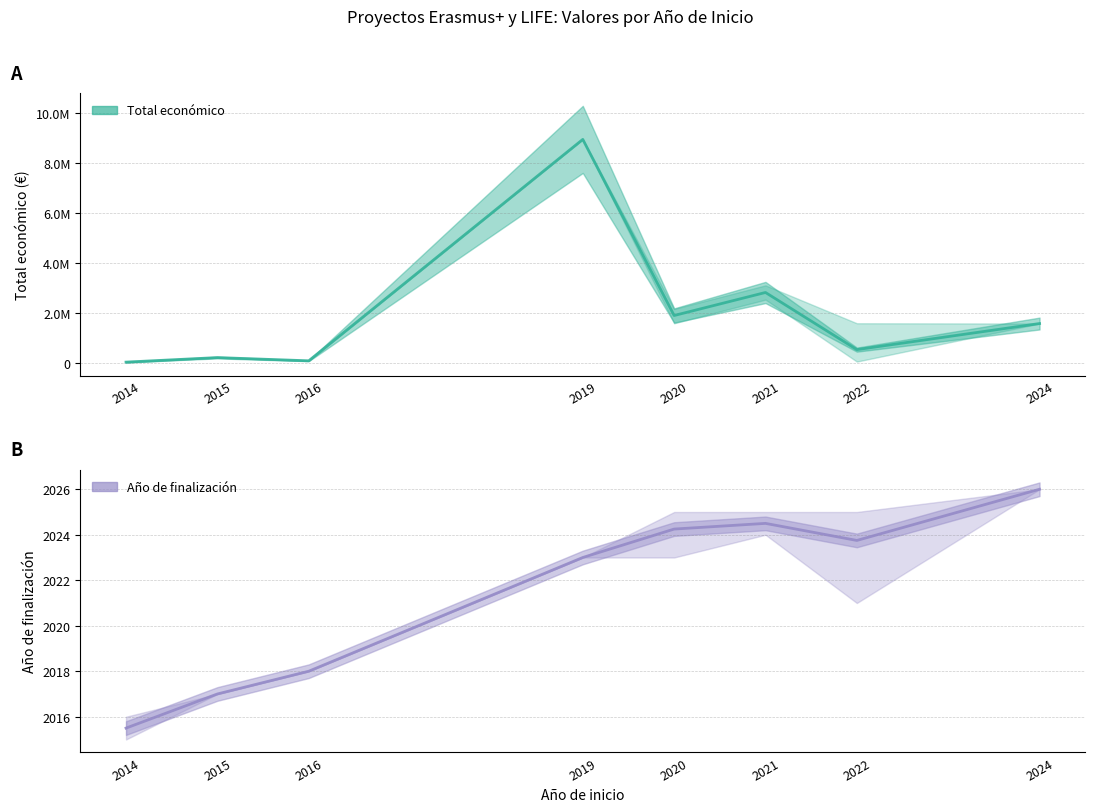

How many values in the Total económico series exceed 1580973?

3